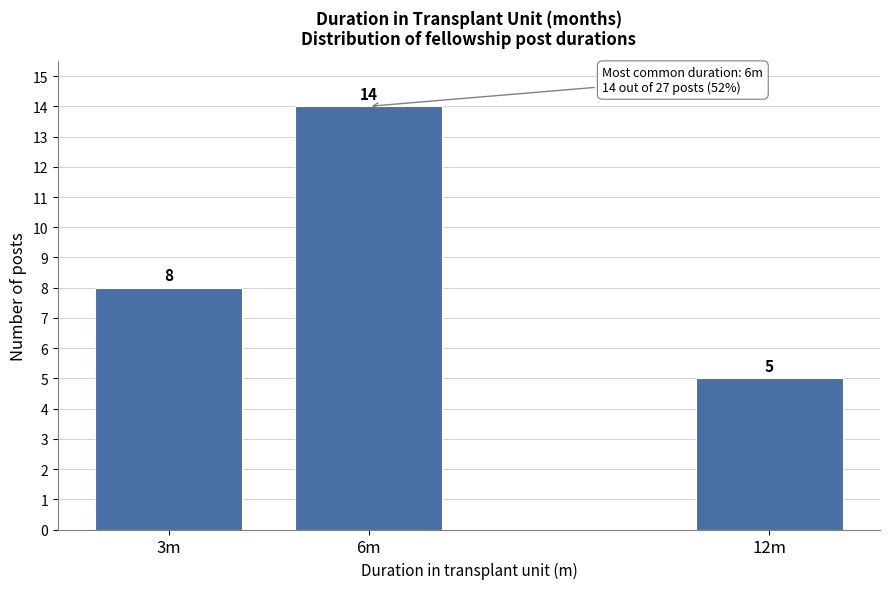

Reading right to left, list all the values displayed in this chart.

12m=5	6m=14	3m=8